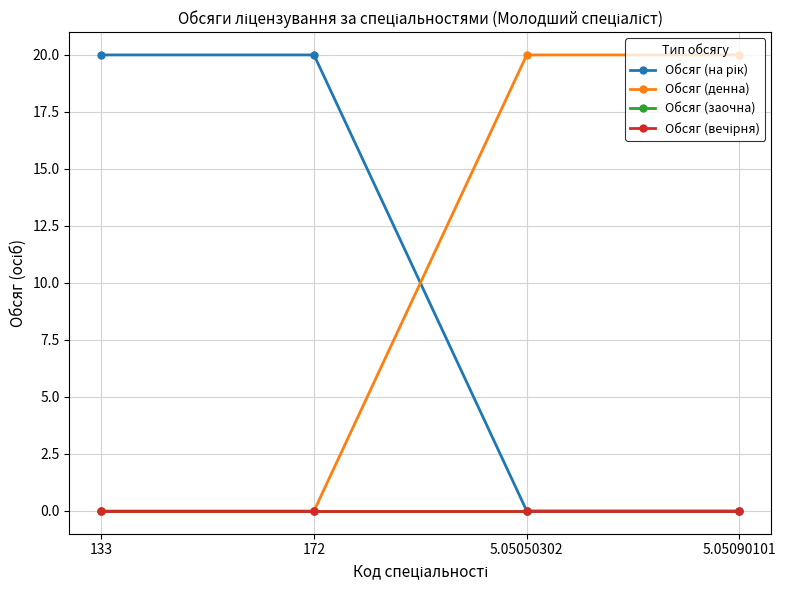

Does the chart have visible grid lines?

Yes